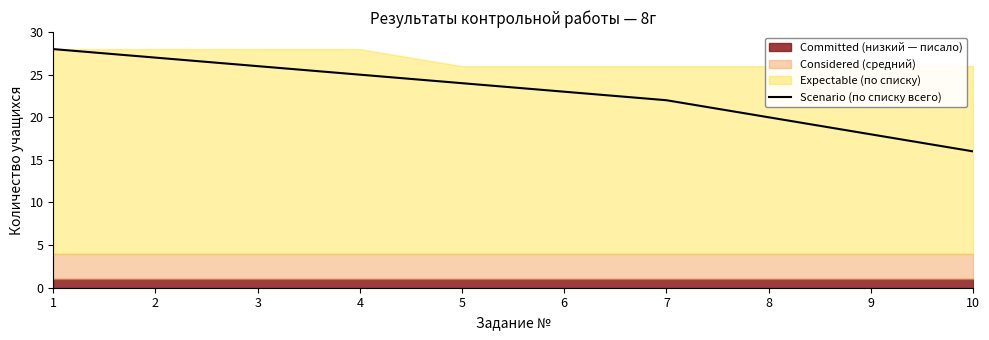

What is the approximate value at 6?

23